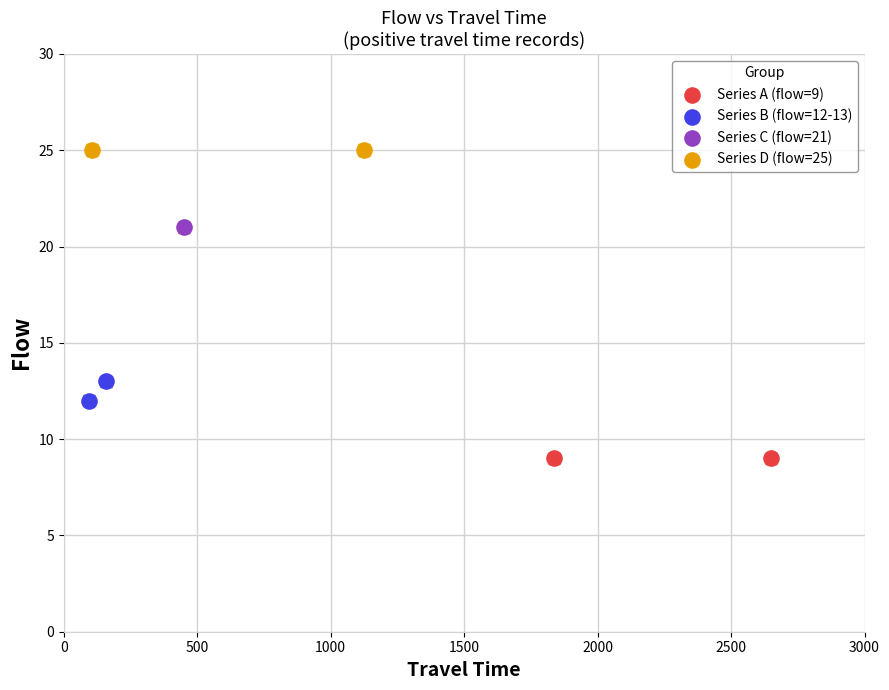

Which series reaches the minimum Y coordinate?

Series A (flow=9)